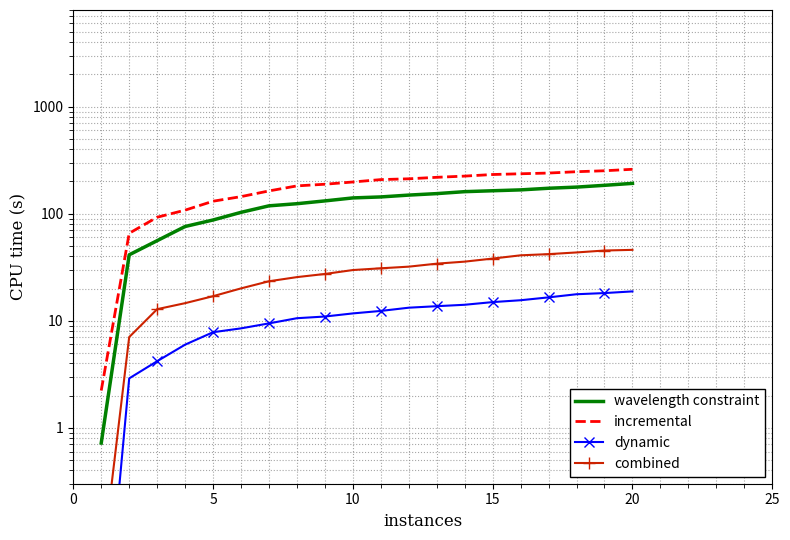

Where does the wavelength constraint series first go above 143?

10